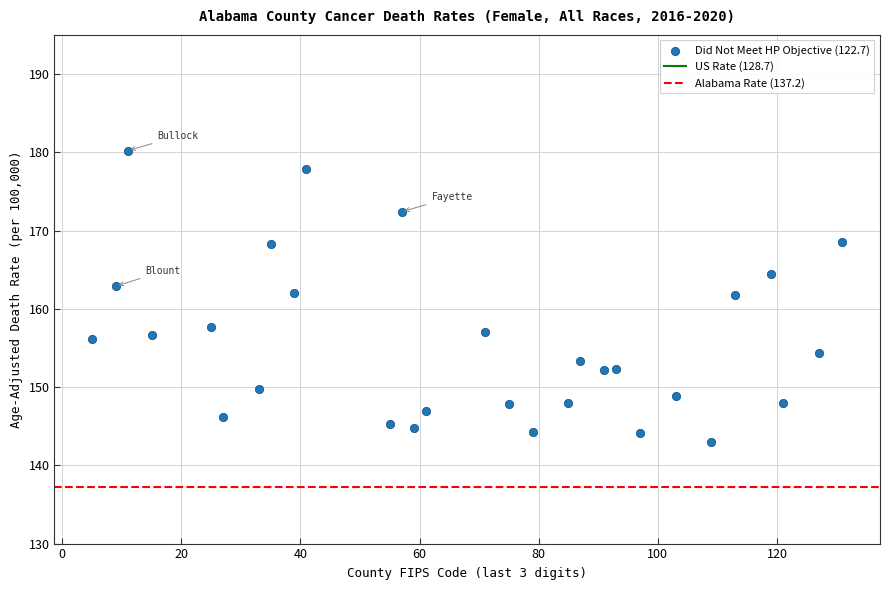

What is the range of Y values (max minus min)?

37.2